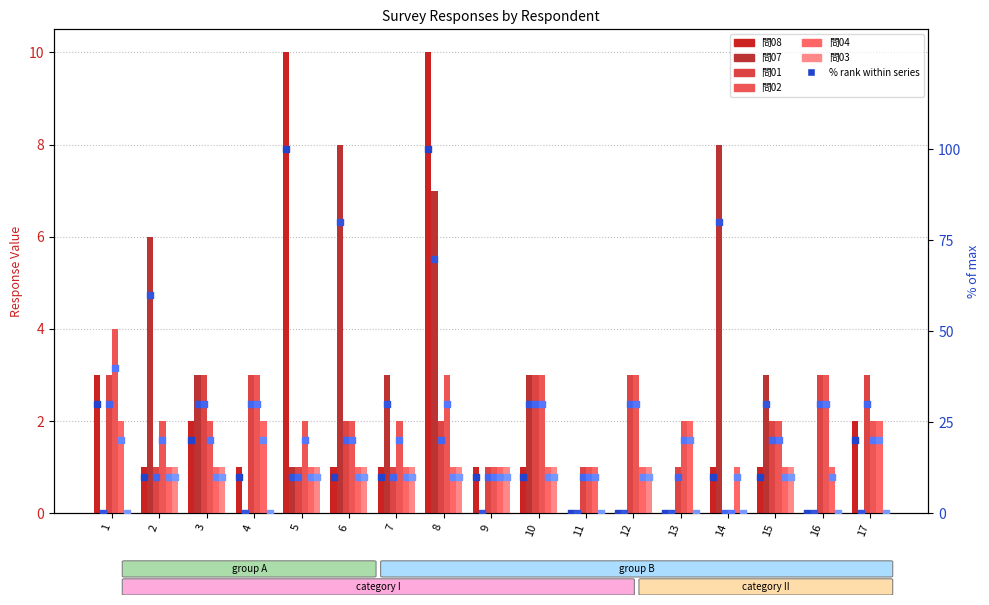

Which series reaches the maximum Y coordinate?

問08